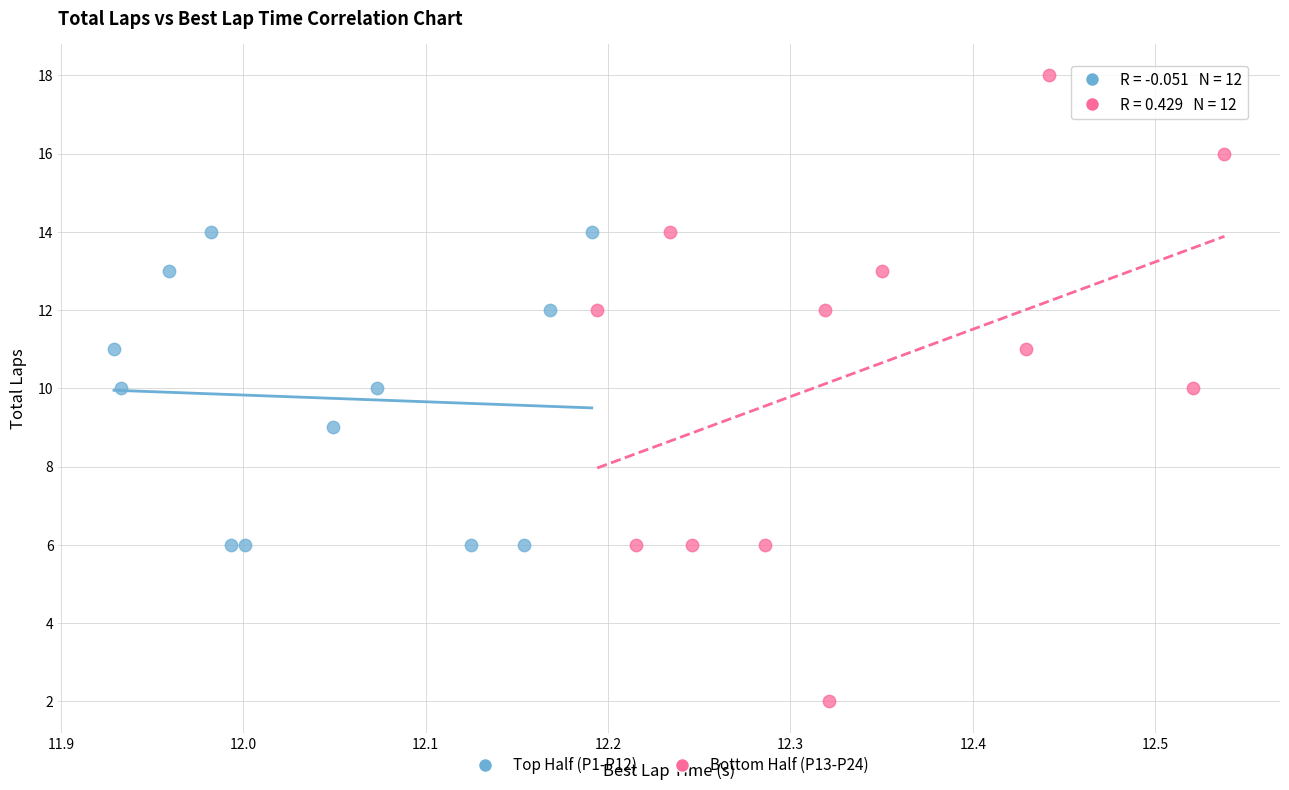

Which series contains the highest Y value?

Bottom Half (P13-P24)